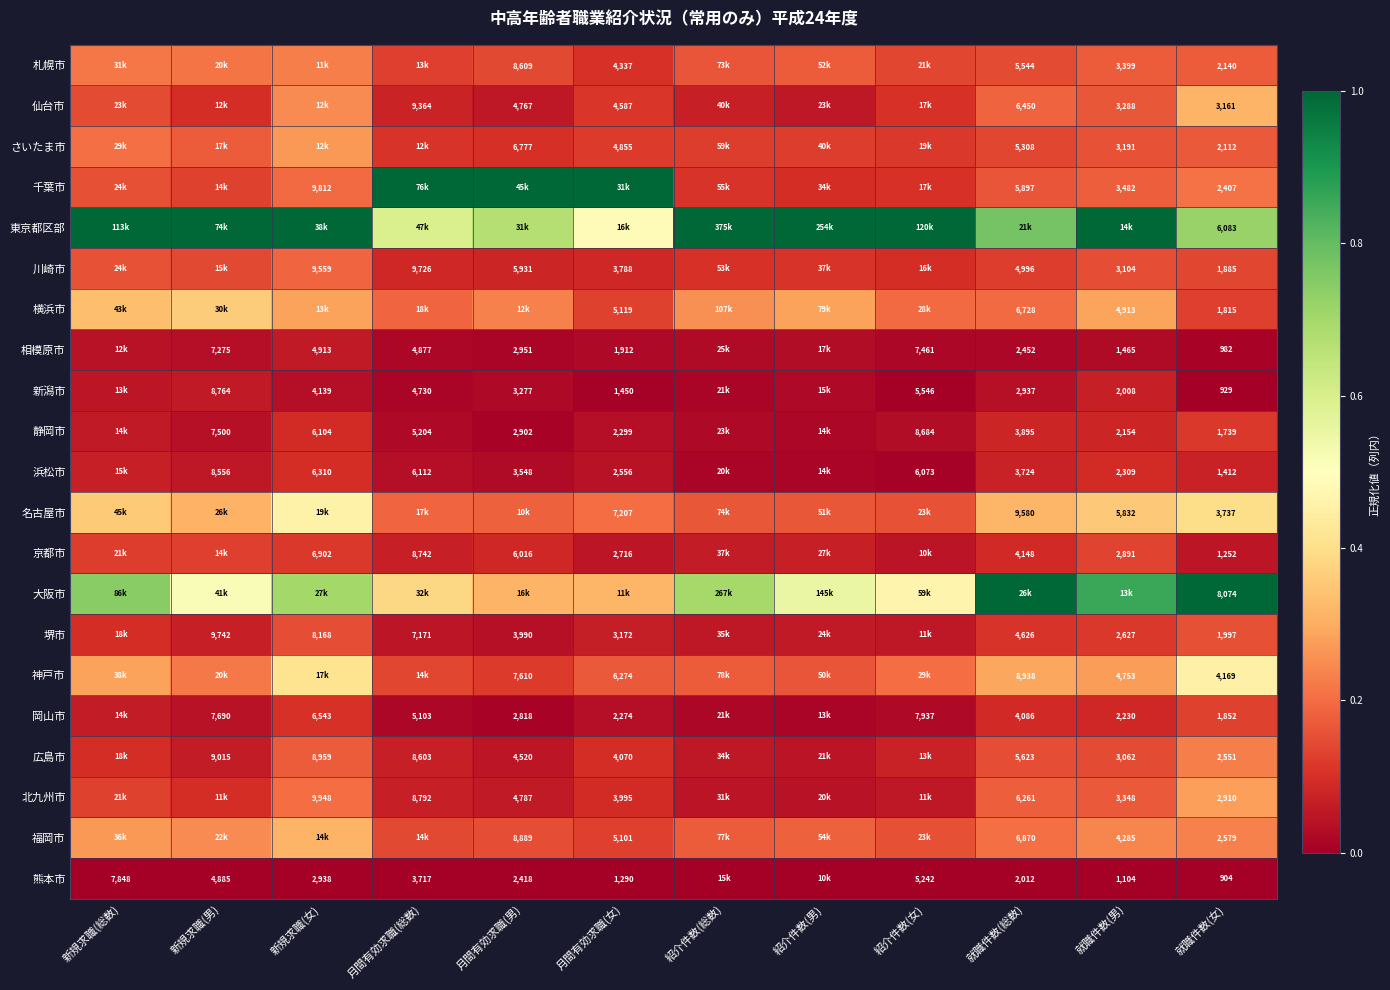

Is it true that 岡山市 equals 0.0 at 月間有効求職(総数)?

False